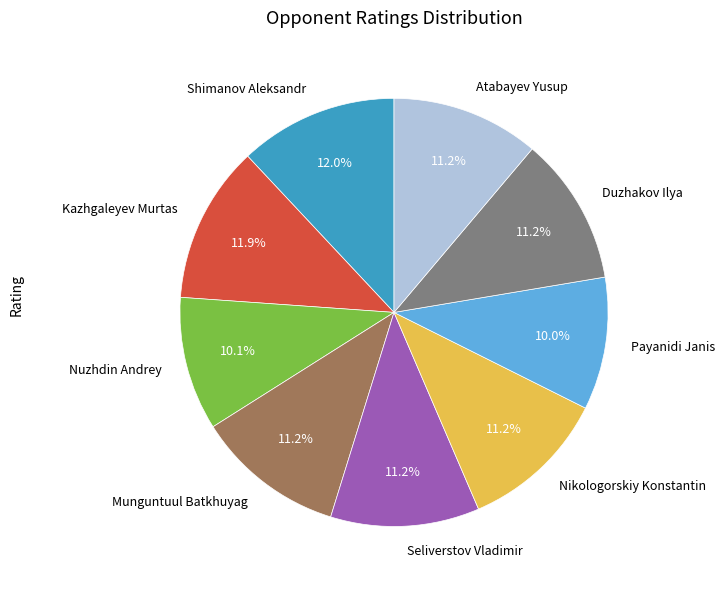

Does Kazhgaleyev Murtas account for over 50% of the chart?

No